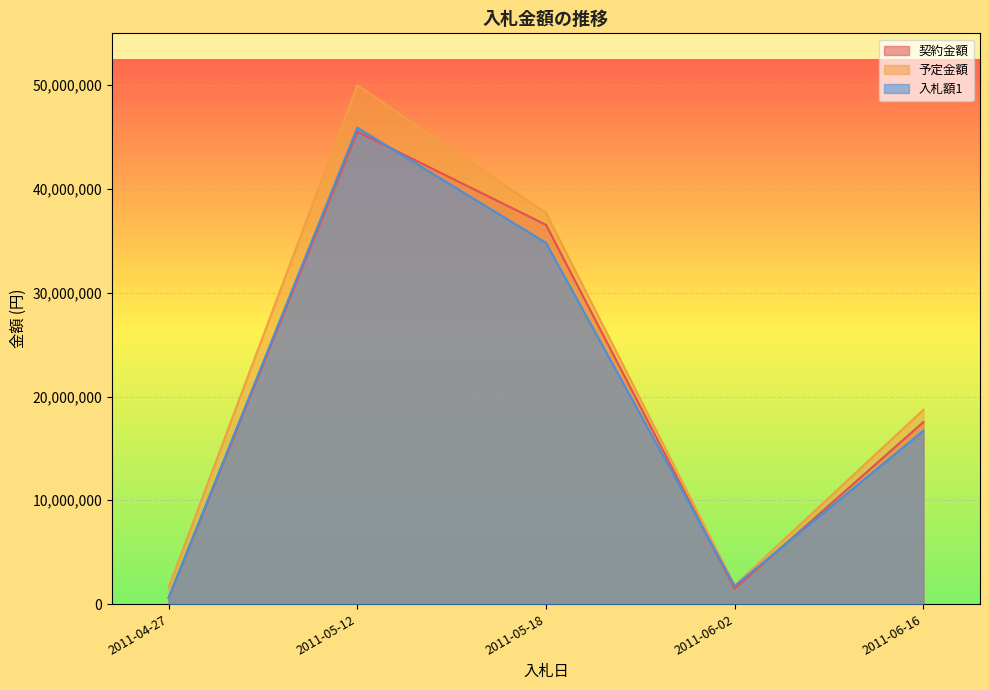

Between 2011-06-16 and 2011-06-16, which series saw the biggest shift?

予定金額